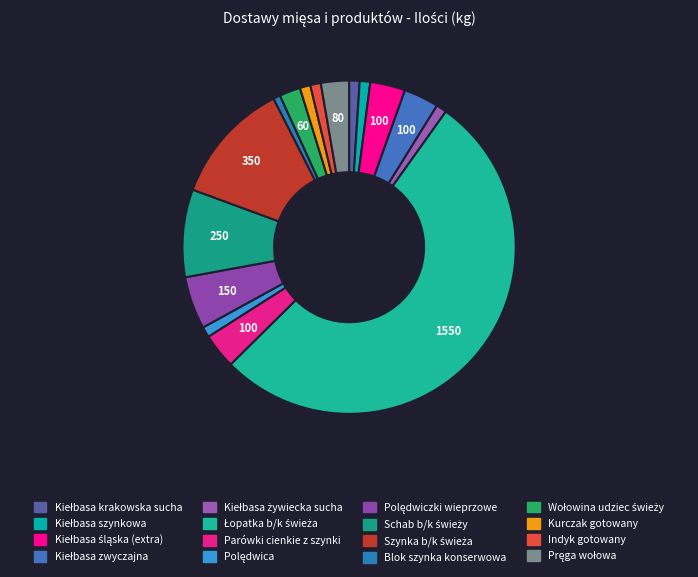

Does Kiełbasa krakowska sucha represent more than half of the total?

No